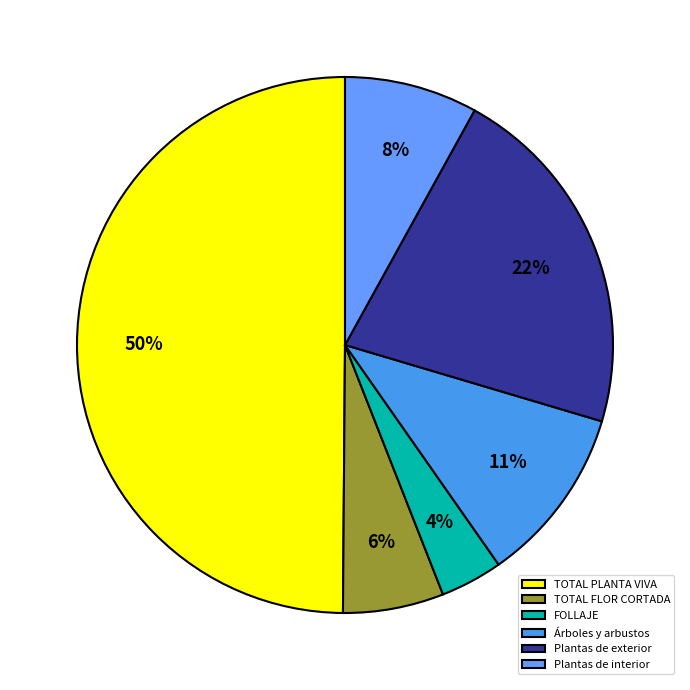

True or false: TOTAL FLOR CORTADA accounts for 6% of the total.

True